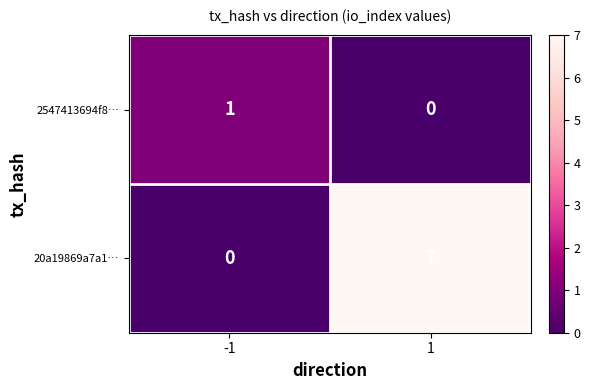

How many categories are shown in the chart?

2